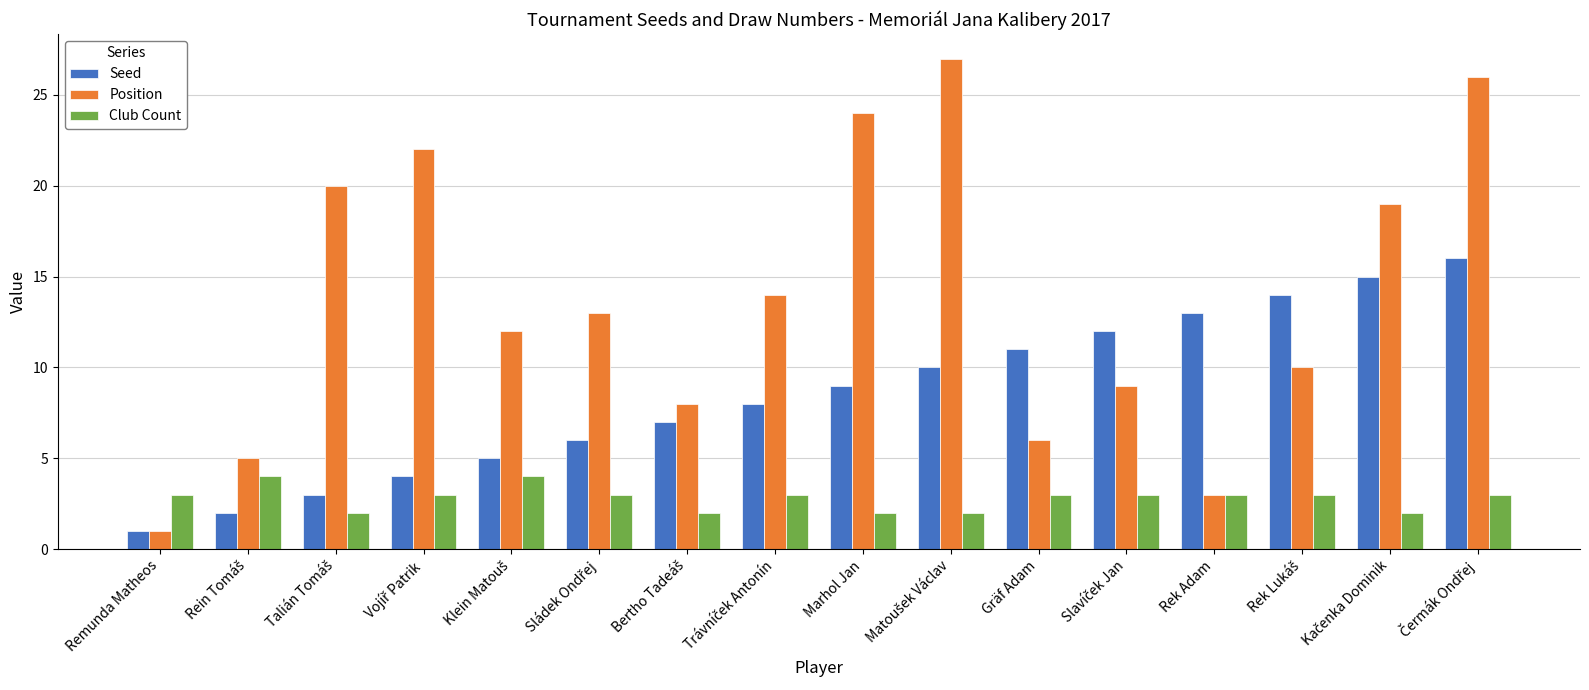

List the series in order of their peak value, lowest first.

Club Count, Seed, Position